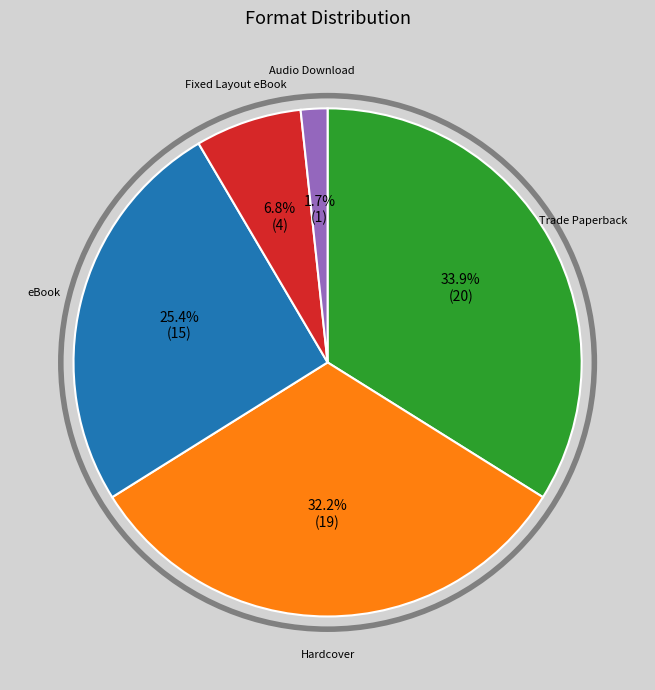

Does any single category account for the majority?

No